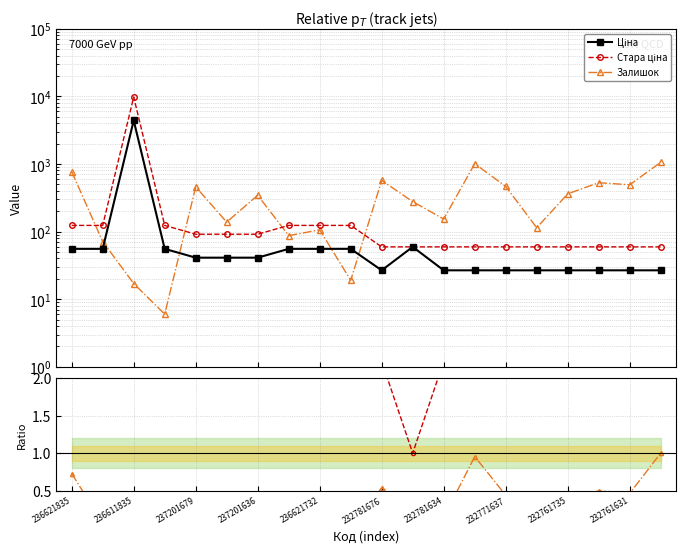

True or false: Стара ціна / Ціна has a value of 0.8 at 232771637.

False